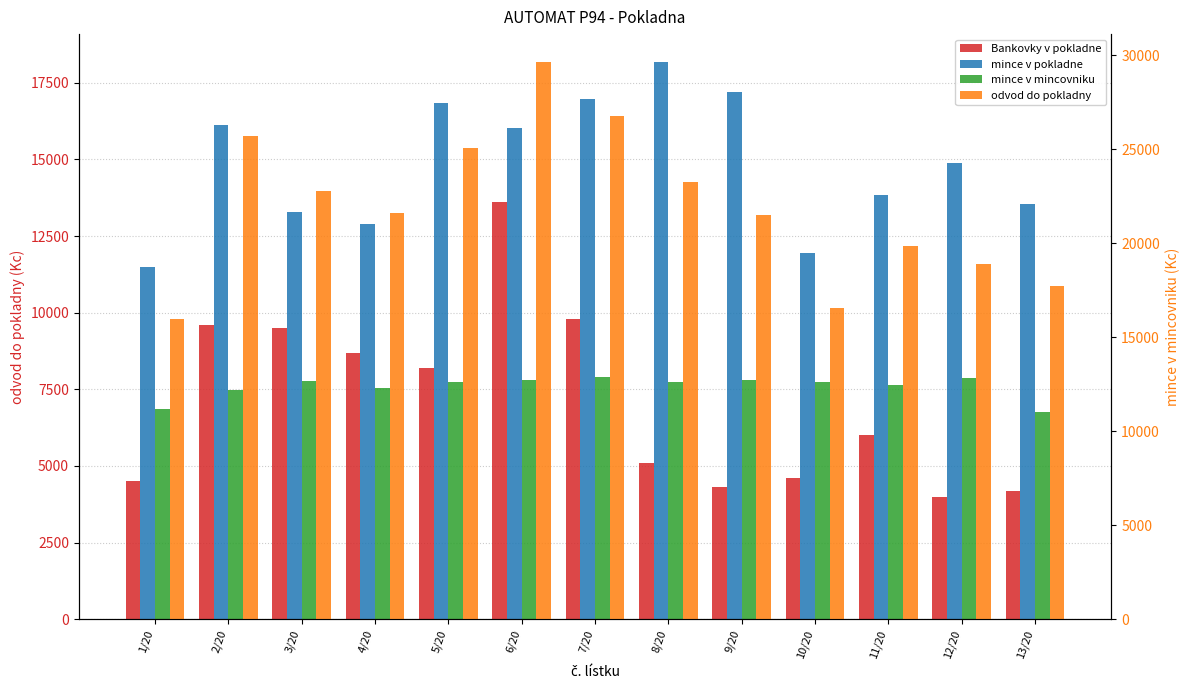

Rank the series at 11/20 from highest to lowest value.

odvod do pokladny, mince v pokladne, mince v mincovniku, Bankovky v pokladne